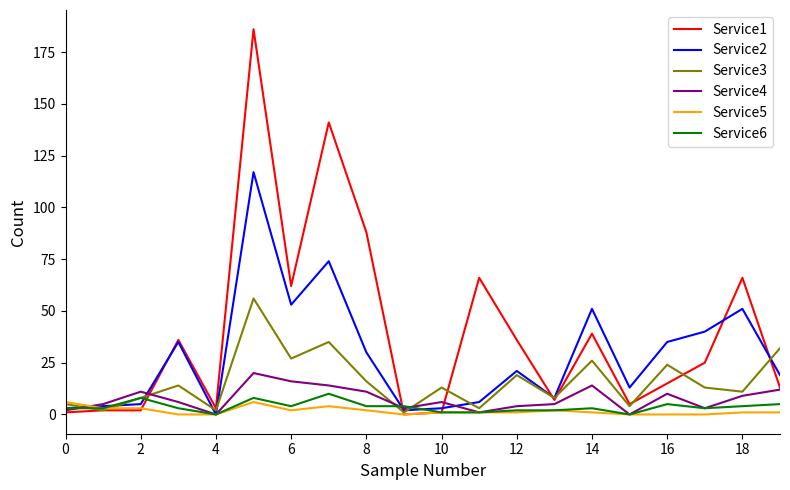

What are all the series names shown in the legend?

Service1, Service2, Service3, Service4, Service5, Service6